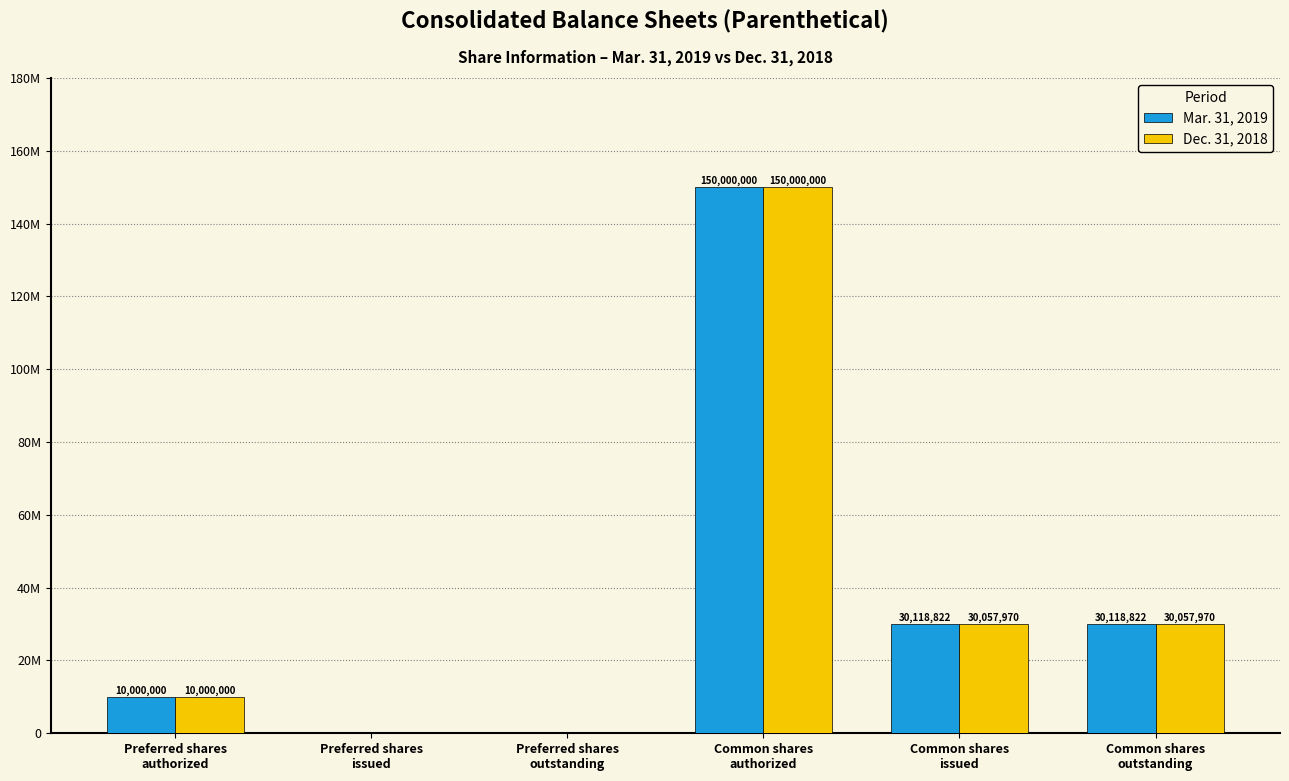

What are all the series names shown in the legend?

Mar. 31, 2019, Dec. 31, 2018